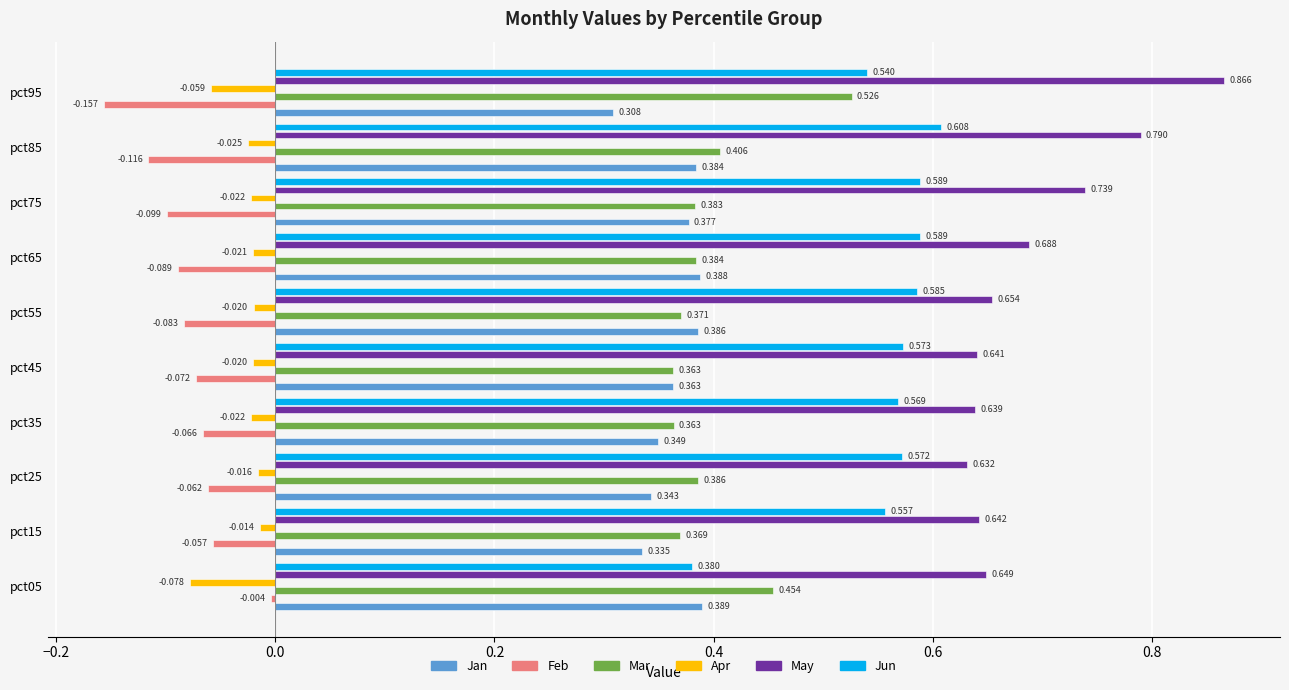

Between pct95 and pct55, which is larger?

pct55